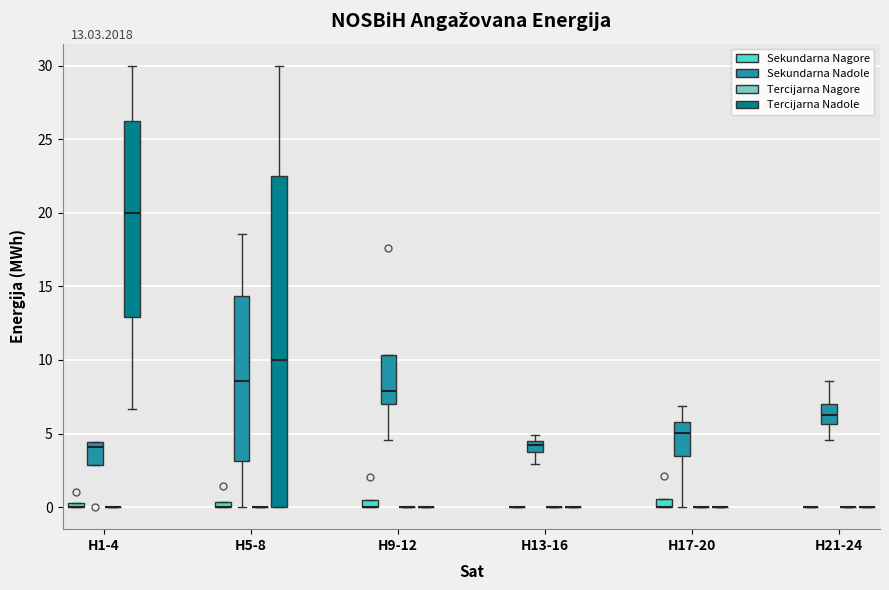

Which box is the tallest, from its lower edge to its upper edge?

H5-8 (Tercijarna Nadole)